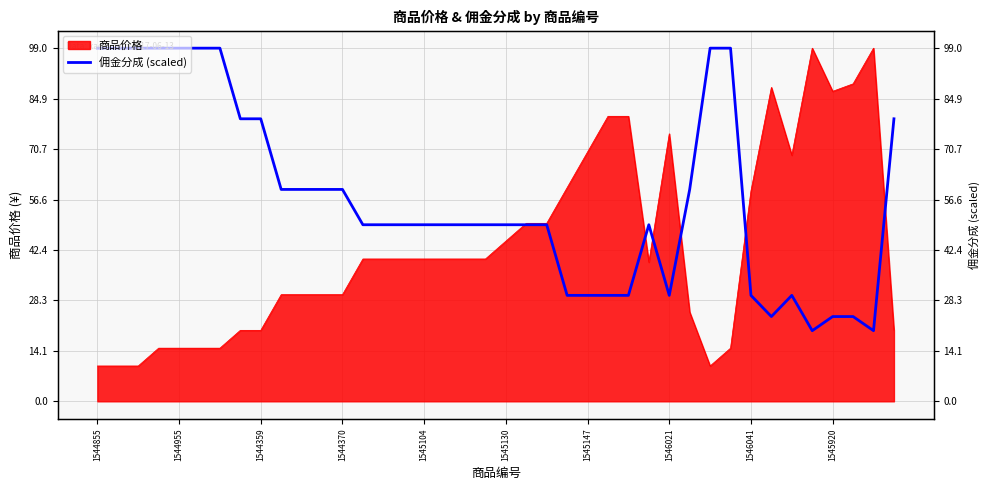

Between 22 and 39, which is larger?

39